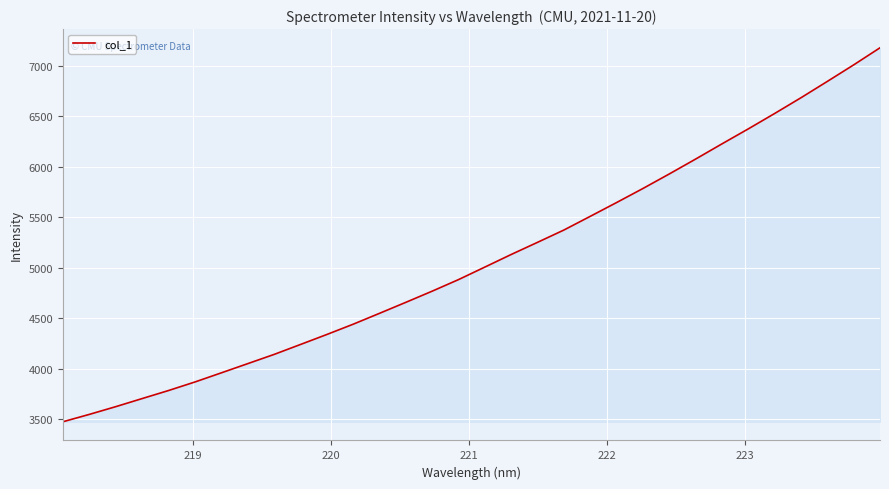

What is the difference between the maximum and minimum values?

3705.5